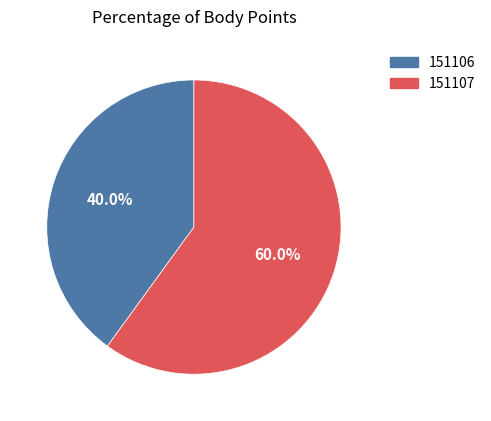

What portion of the pie excludes 151107?

40.0%